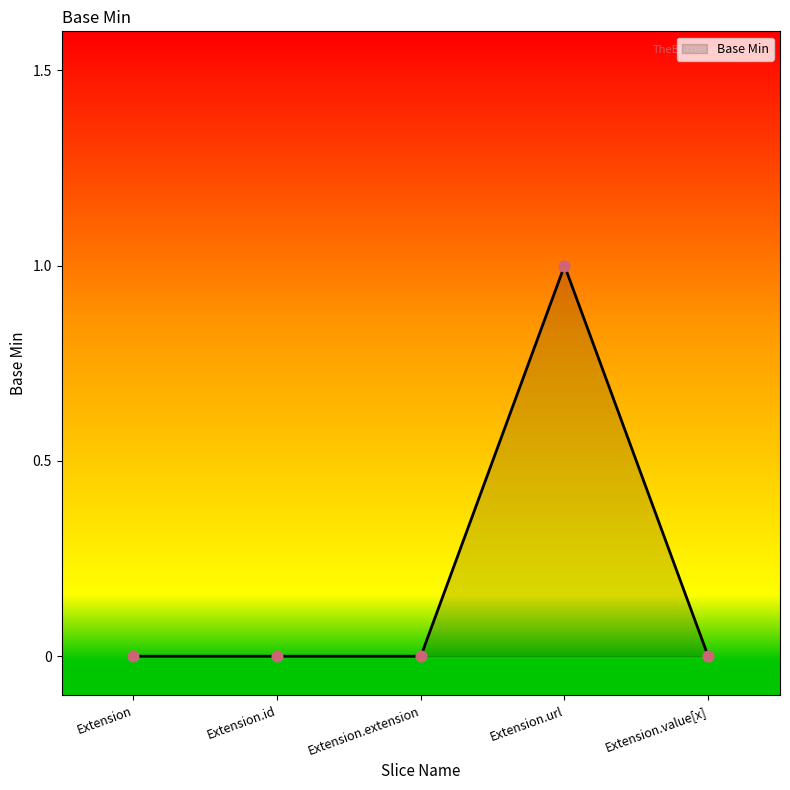

What is the change in value from Extension.extension to Extension.url?

+1